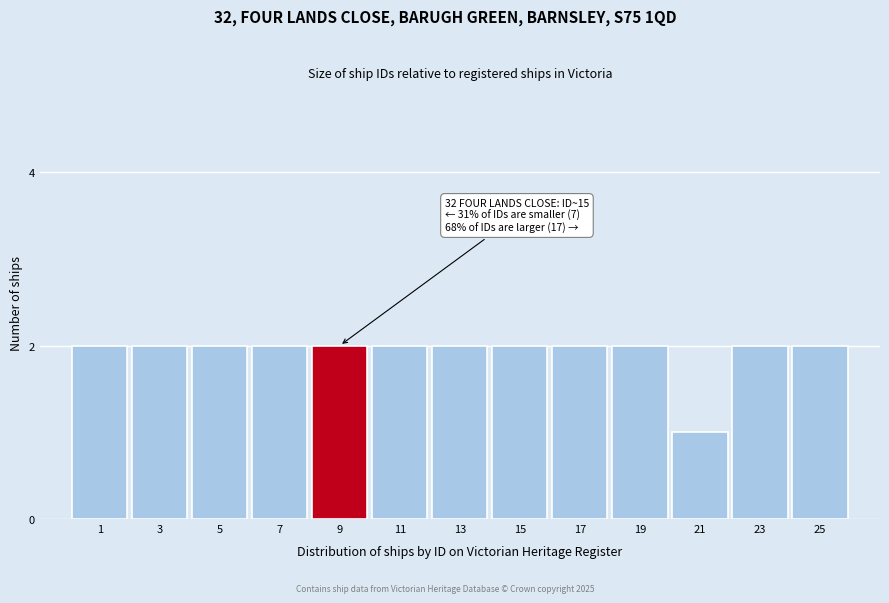

Reading right to left, list all the values displayed in this chart.

25=2	23=2	21=1	19=2	17=2	15=2	13=2	11=2	9=2	7=2	5=2	3=2	1=2